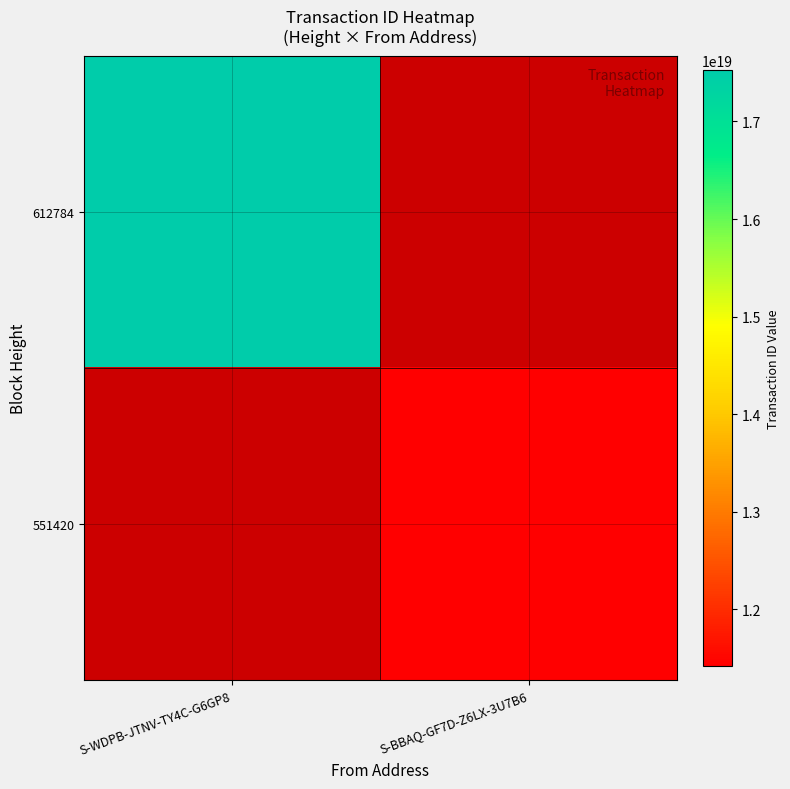

Which series has the largest range (max minus min)?

612784